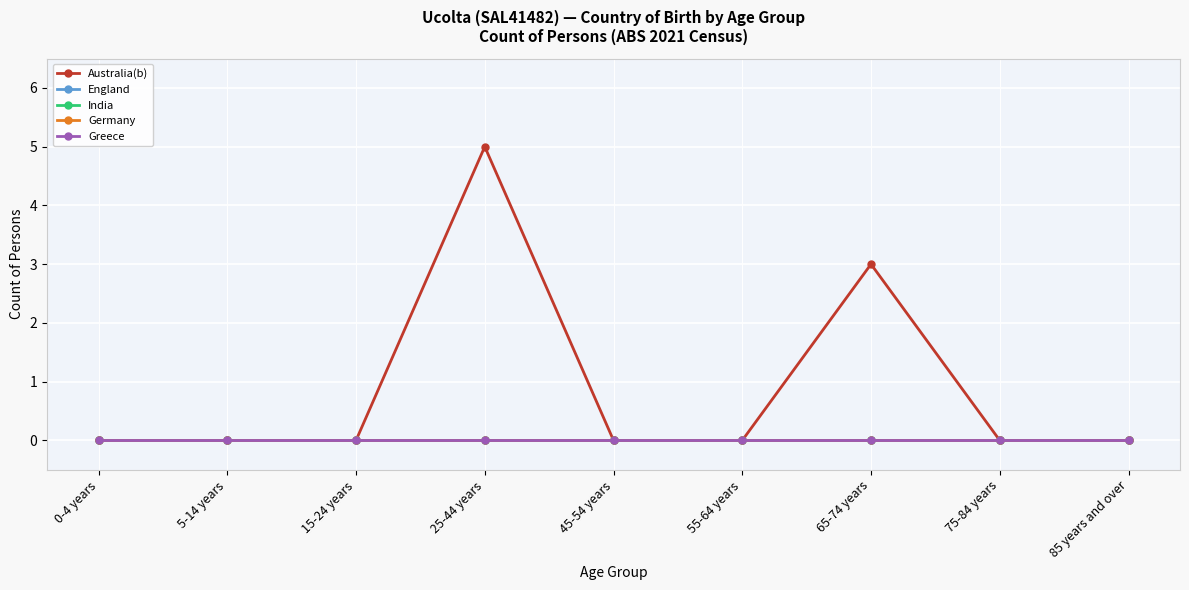

What is the label of the 5th point from the right?

45-54 years